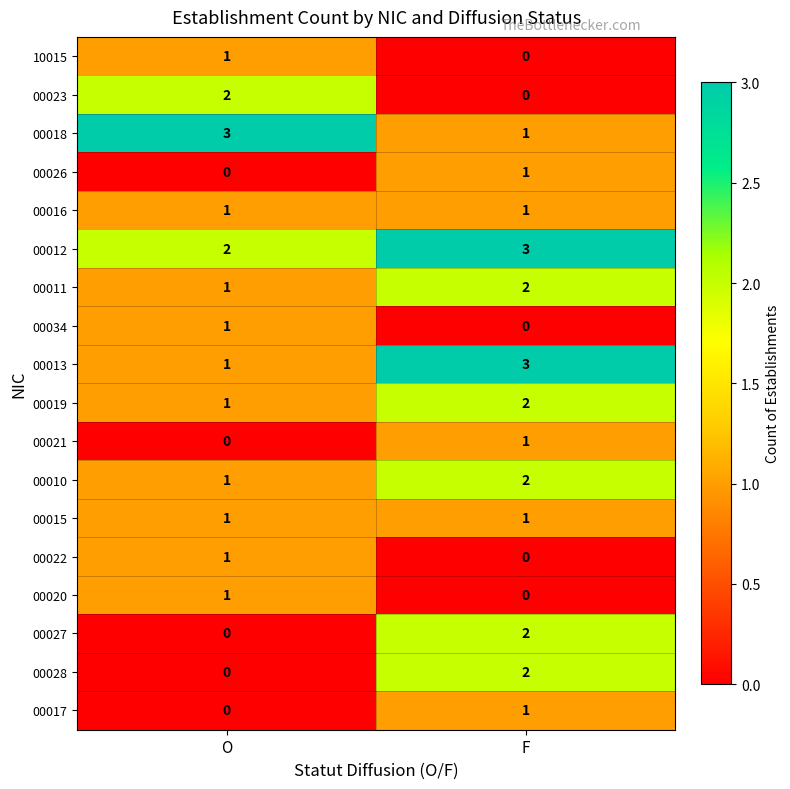

Which category has the lowest value in the 00027 series?

O